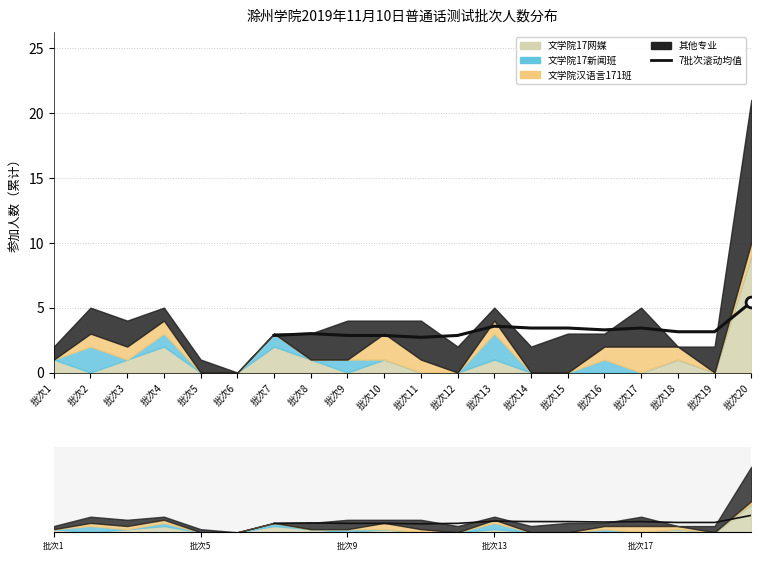

Approximately how many times larger is the value at 批次19 compared to 批次14?

0.9